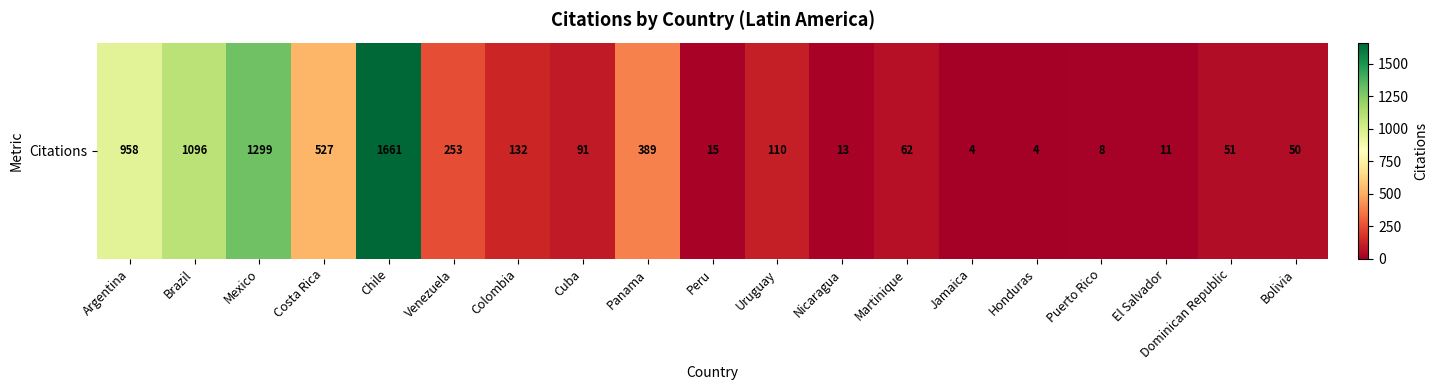

Which category has the lowest value across all series?

Jamaica